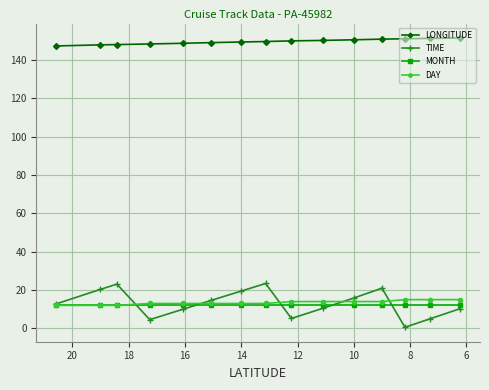

What is the average value of the DAY series?

13.5